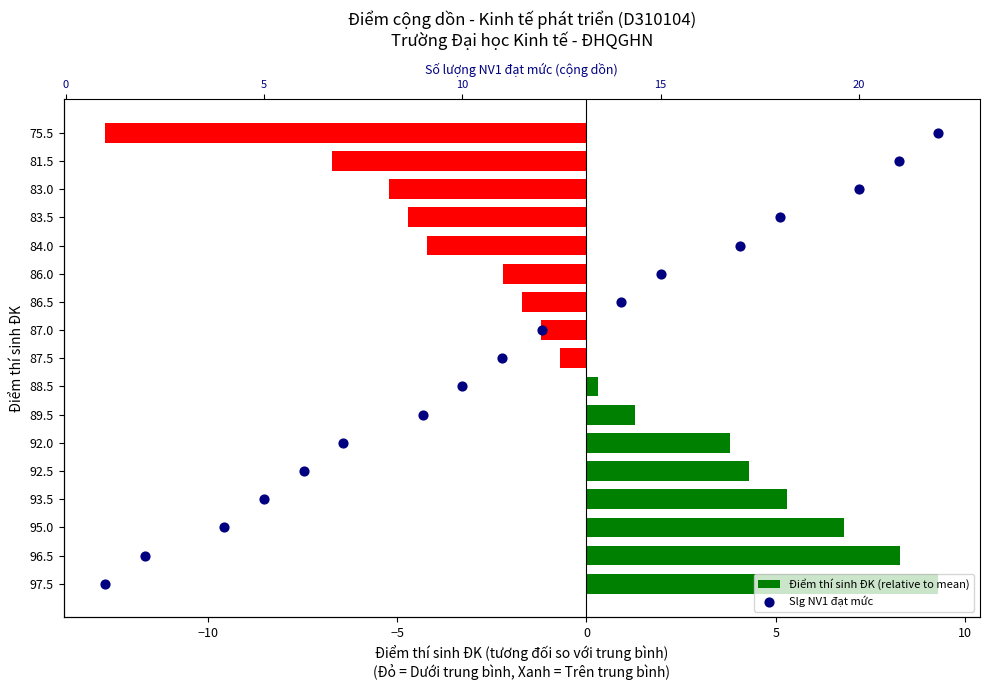

Which series reaches the minimum Y coordinate?

Điểm thí sinh ĐK (relative to mean)